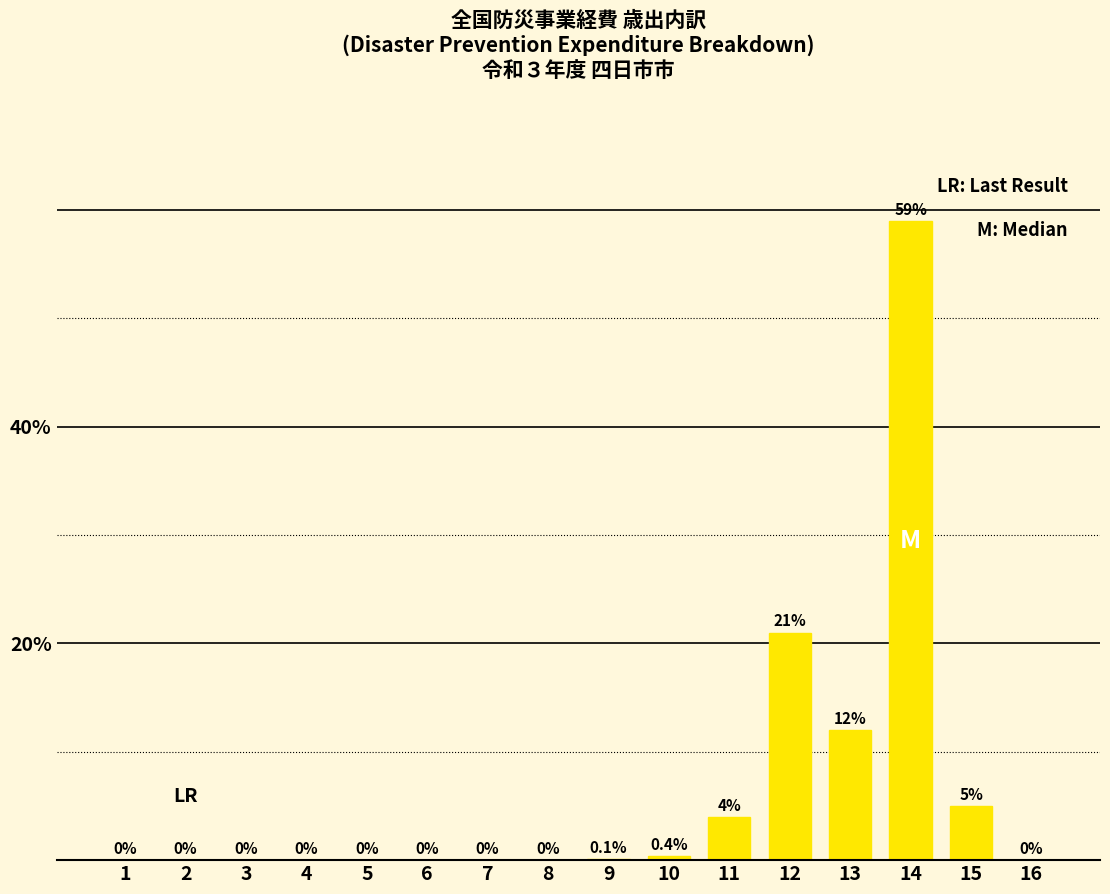

Which label corresponds to the largest value in the chart?

14